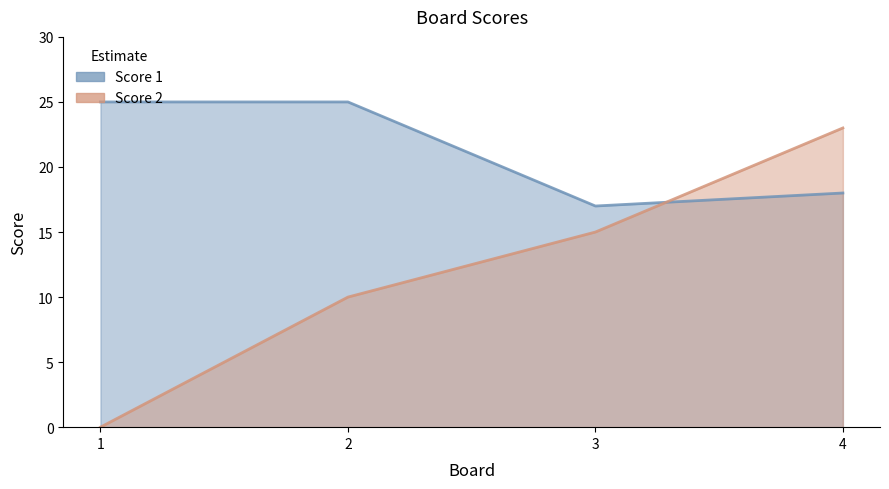

Reading left to right, extract all data points from this chart.

Score 1: 1=25	2=25	3=17	4=18
Score 2: 1=0	2=10	3=15	4=23